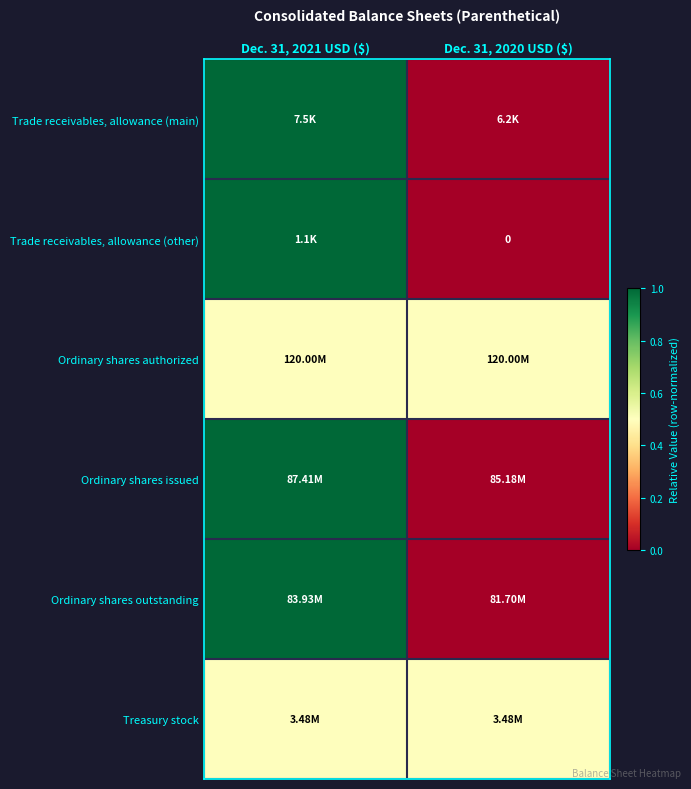

True or false: Trade receivables, allowance (other) has a value of 1.0 at Dec. 31, 2021 USD ($).

True